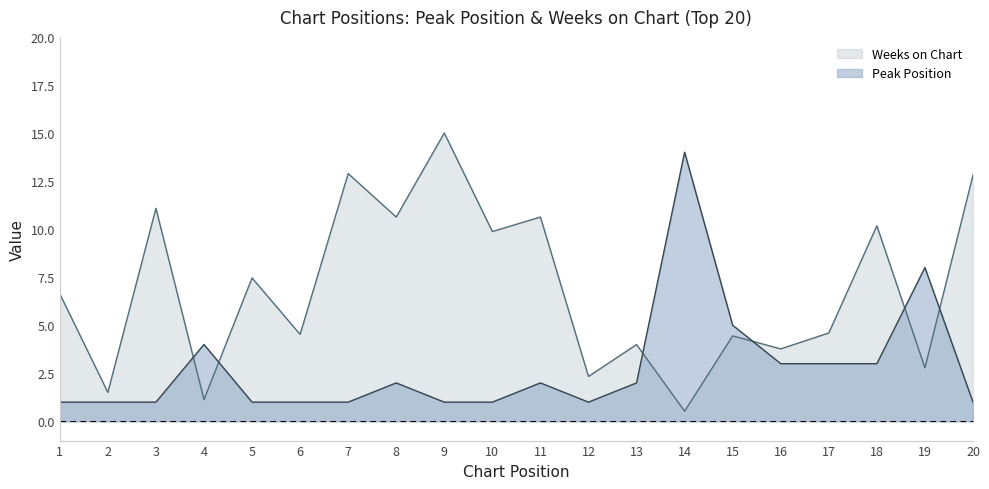

At 10, list the series in order from largest to smallest.

Weeks on Chart, Peak Position